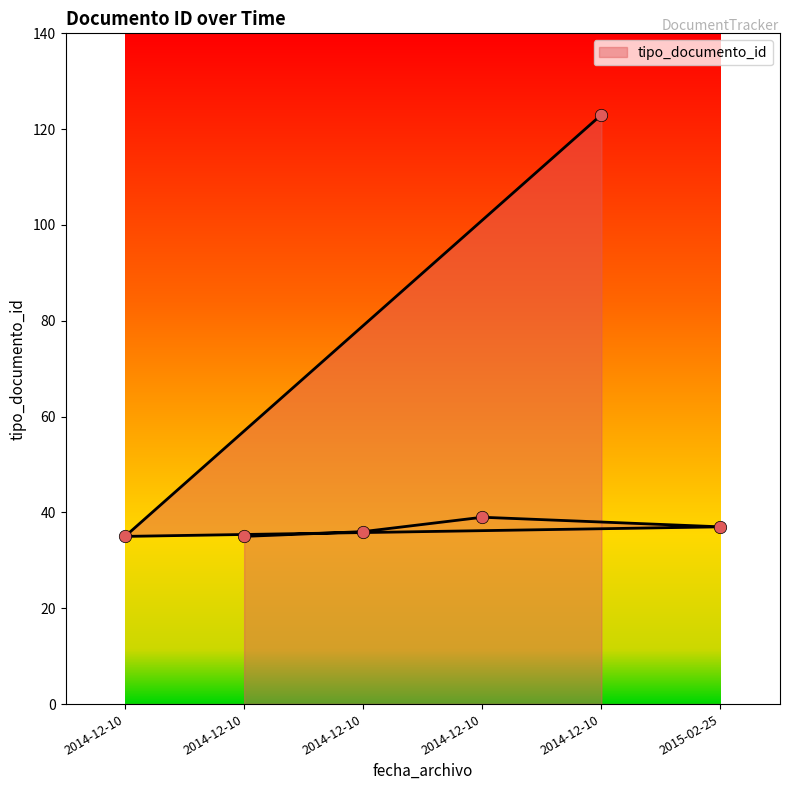

Which has a higher value, 2014-12-10 09:59:03 or 2015-02-25 10:10:52?

2015-02-25 10:10:52